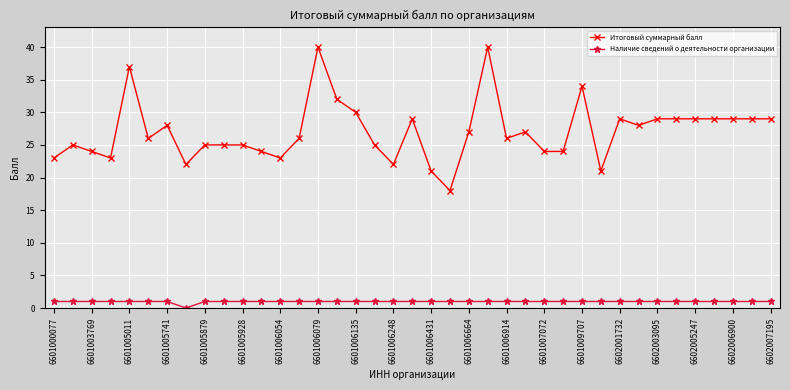

What are all the series names shown in the legend?

Итоговый суммарный балл, Наличие сведений о деятельности организации